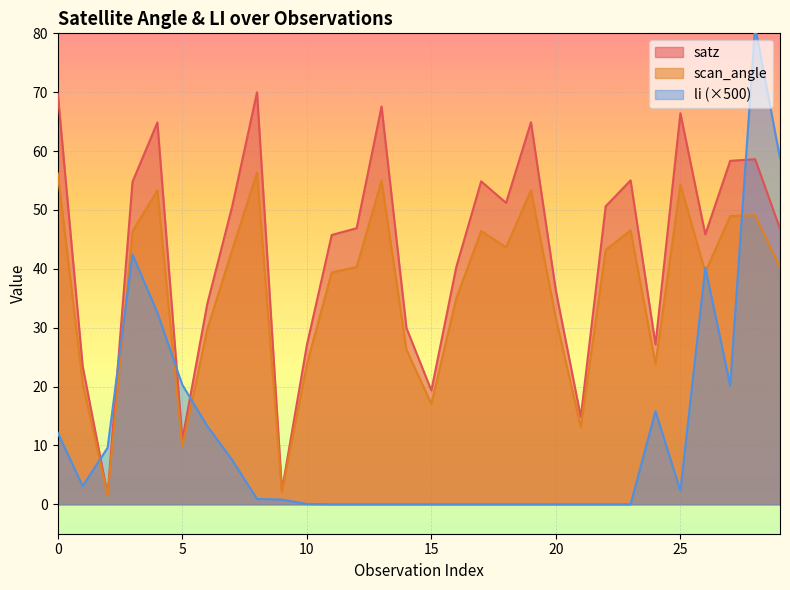

What are all the series names shown in the legend?

satz, scan_angle, li